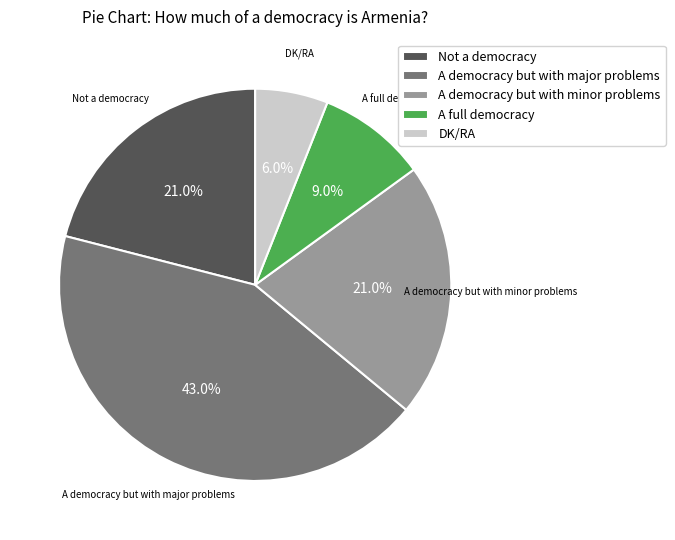

To the nearest percent, what percentage of the pie is A democracy but with major problems?

43%